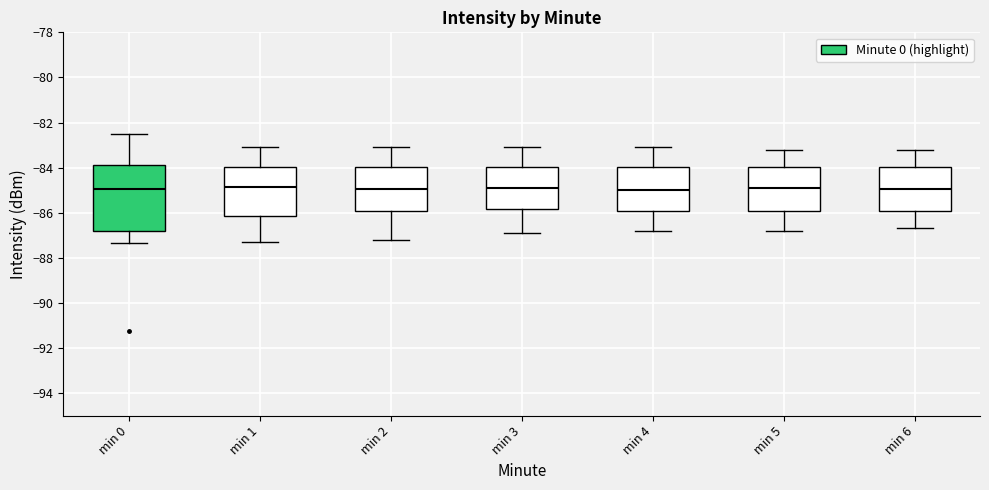

Reading left to right, read every box against the y-axis: the position of its median line, the range the box covers, and the ends of its whiskers. The values are not printed on the chart, so give them approximately, as read against the axis.

min 0: median -85.0, box -86.8 to -83.8, whiskers -87.4 to -82.6
min 1: median -84.8, box -86.2 to -84.0, whiskers -87.2 to -83.0
min 2: median -85.0, box -86.0 to -84.0, whiskers -87.2 to -83.0
min 3: median -84.8, box -85.8 to -84.0, whiskers -86.8 to -83.0
min 4: median -85.0, box -86.0 to -84.0, whiskers -86.8 to -83.0
min 5: median -84.8, box -86.0 to -84.0, whiskers -86.8 to -83.2
min 6: median -85.0, box -86.0 to -84.0, whiskers -86.6 to -83.2